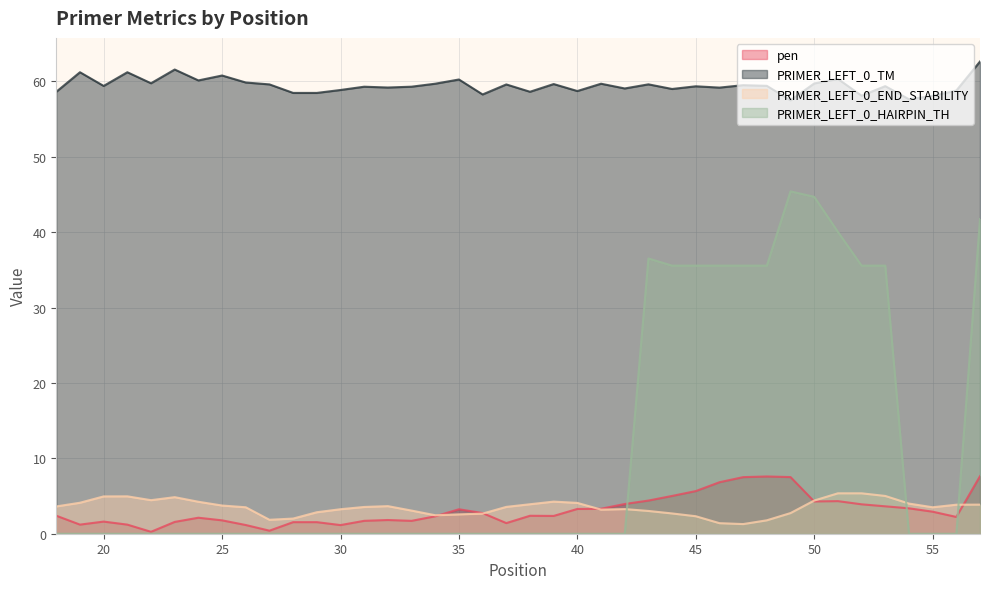

True or false: PRIMER_LEFT_0_TM has a value of 18.3 at 45.

False